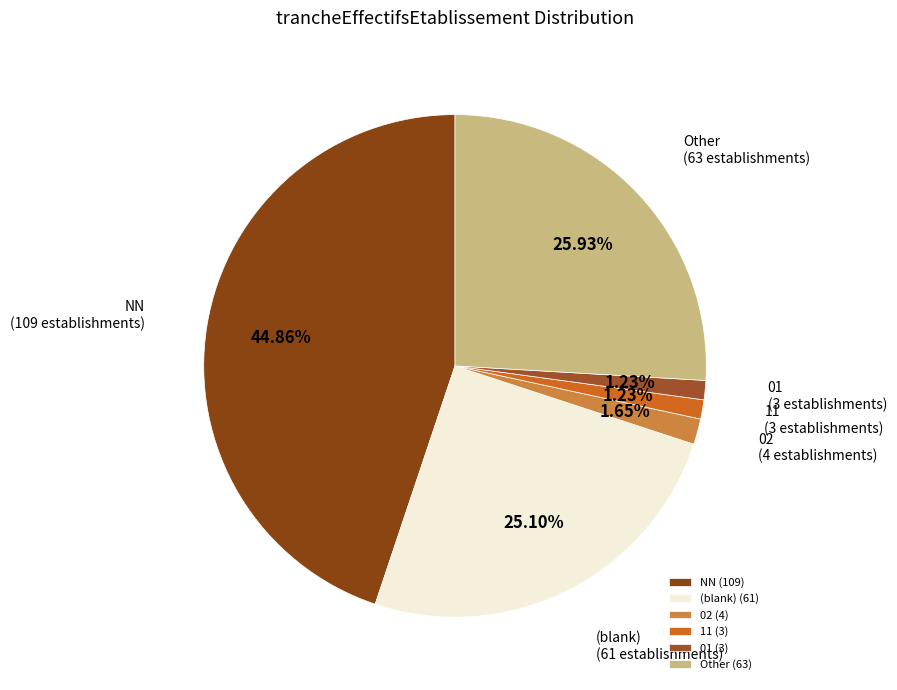

Count the number of slices in the pie.

6